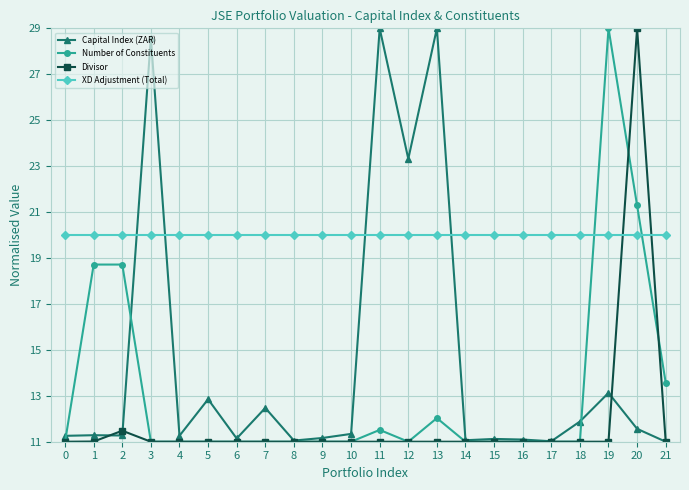

At how many categories does at least one series exceed 27?

5